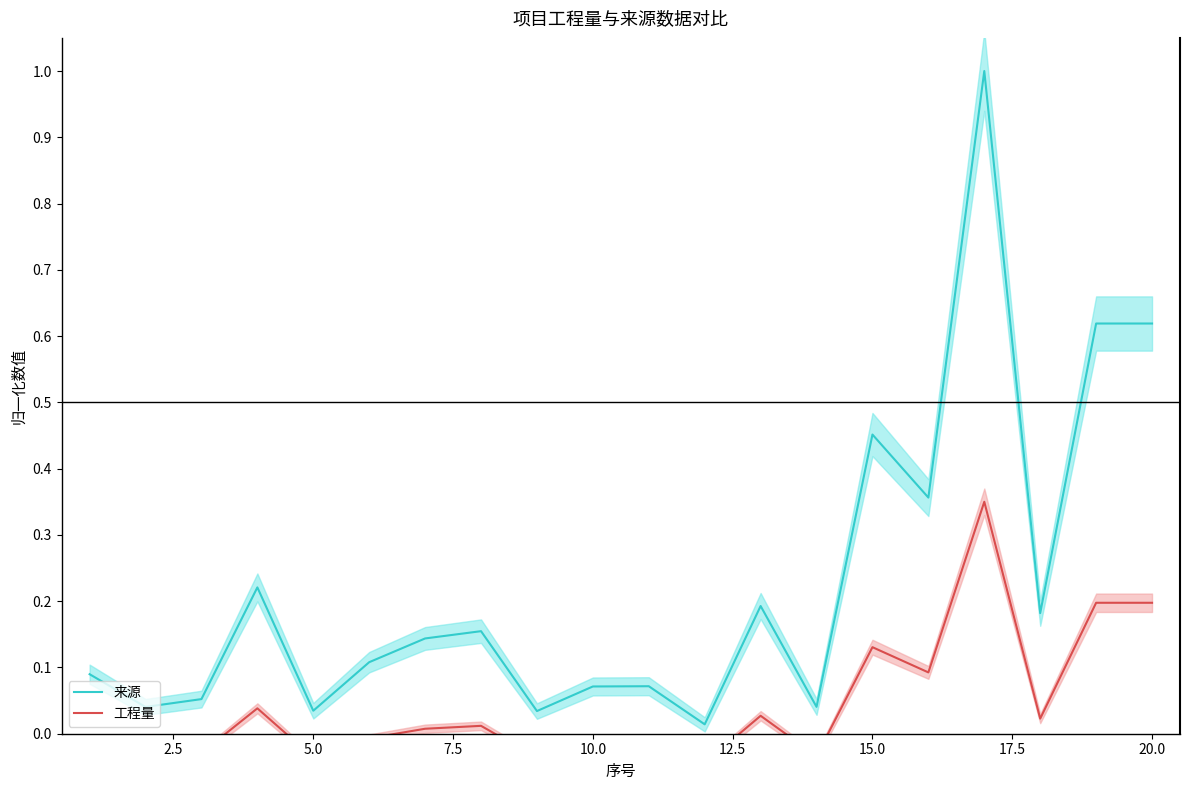

Does the chart display data point markers on the line(s)?

No